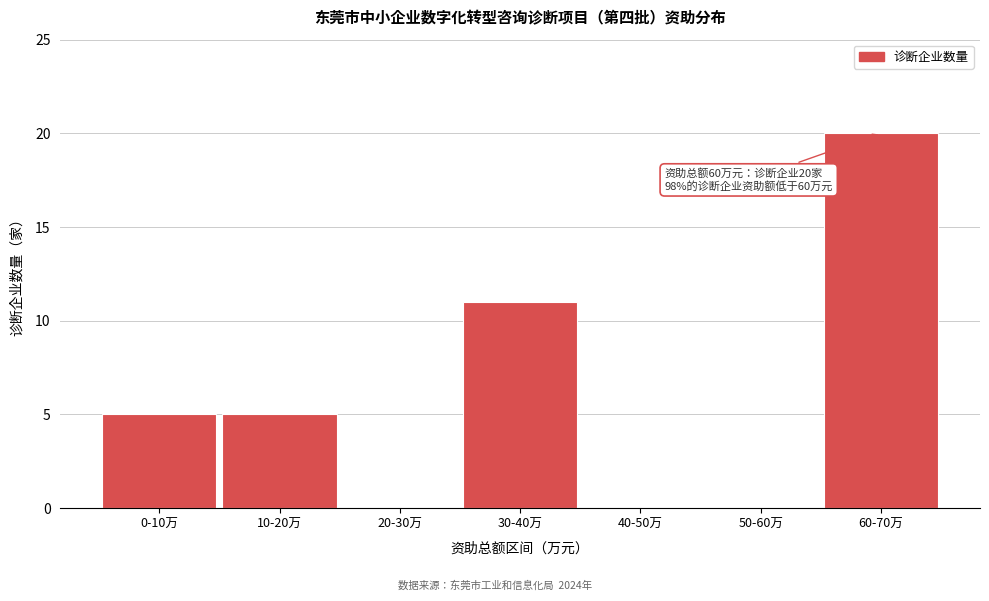

Reading right to left, what are all the values shown in this chart?

60-70万=20	50-60万=0	40-50万=0	30-40万=11	20-30万=0	10-20万=5	0-10万=5